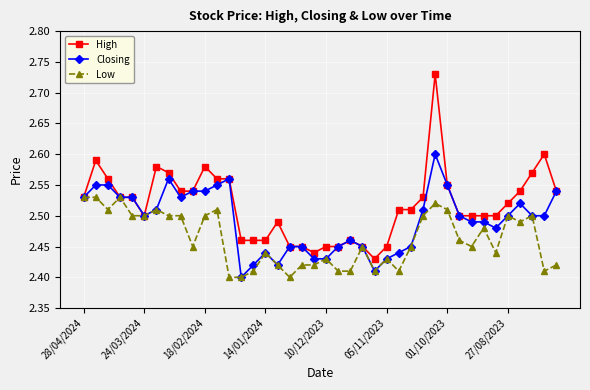

True or false: Low has more than 2 interior local peaks.

True